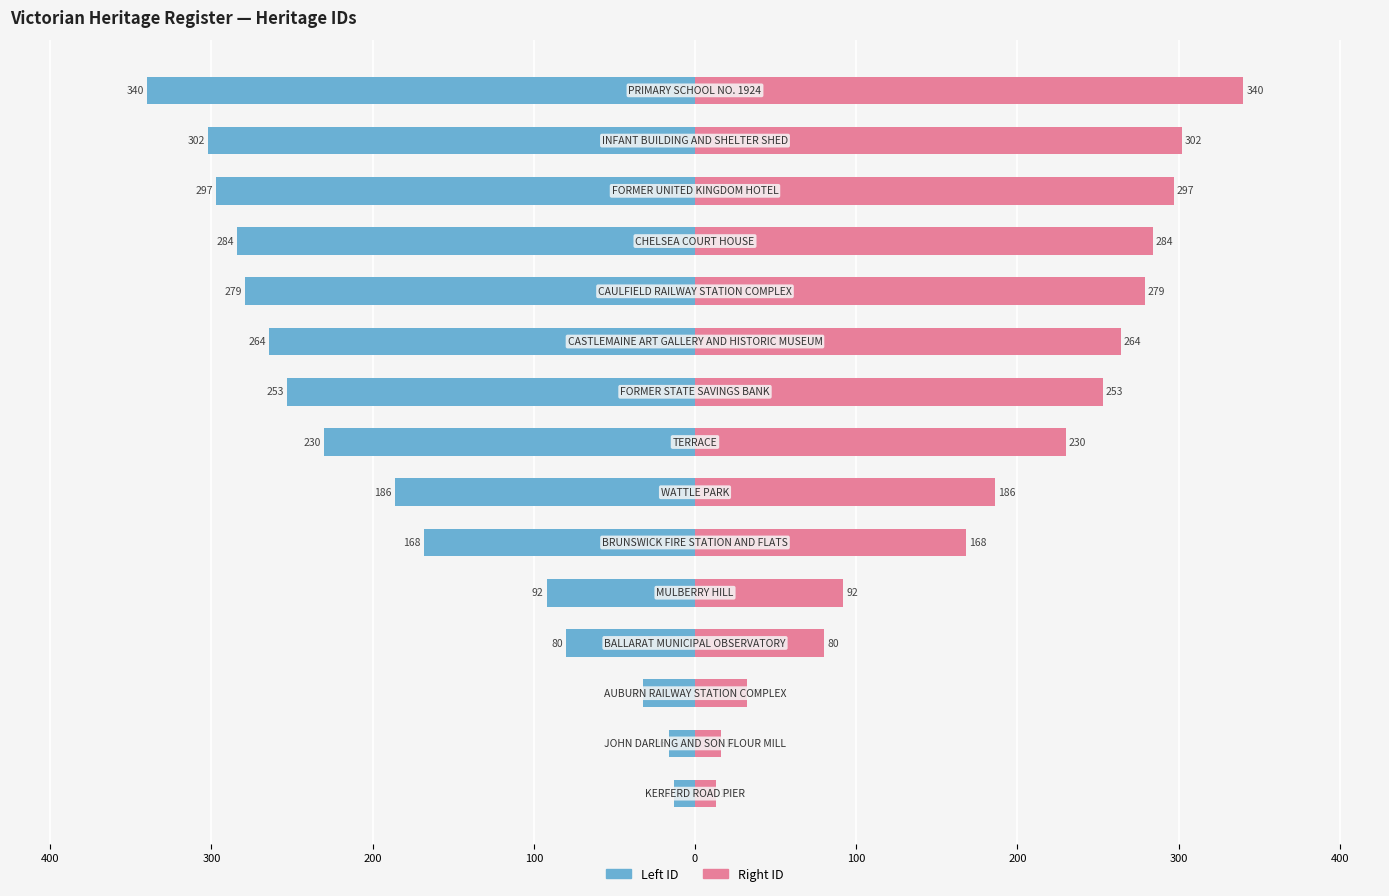

Is the value of Left ID at 100 greater than the value of Right ID at 400?

No